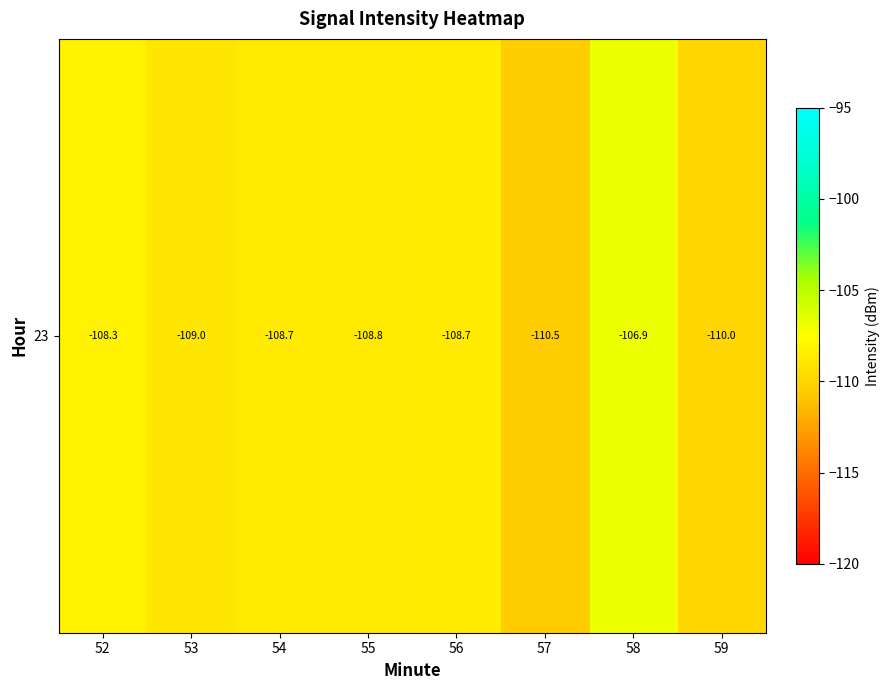

True or false: the data shows -68.1 at 52.

False